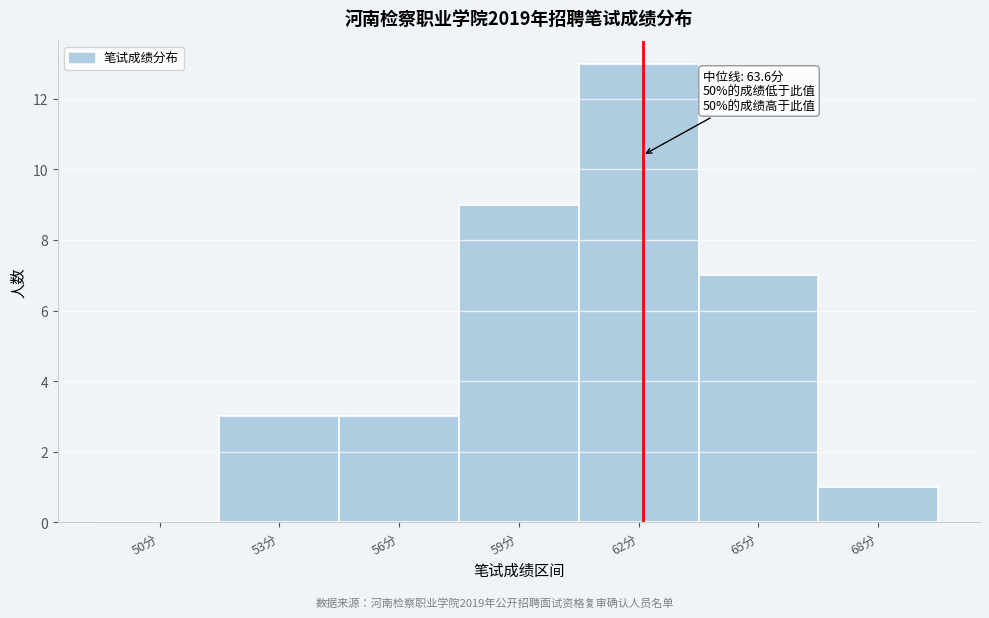

Reading left to right, transcribe all the data shown in this chart.

50分=0	53分=3	56分=3	59分=9	62分=13	65分=7	68分=1